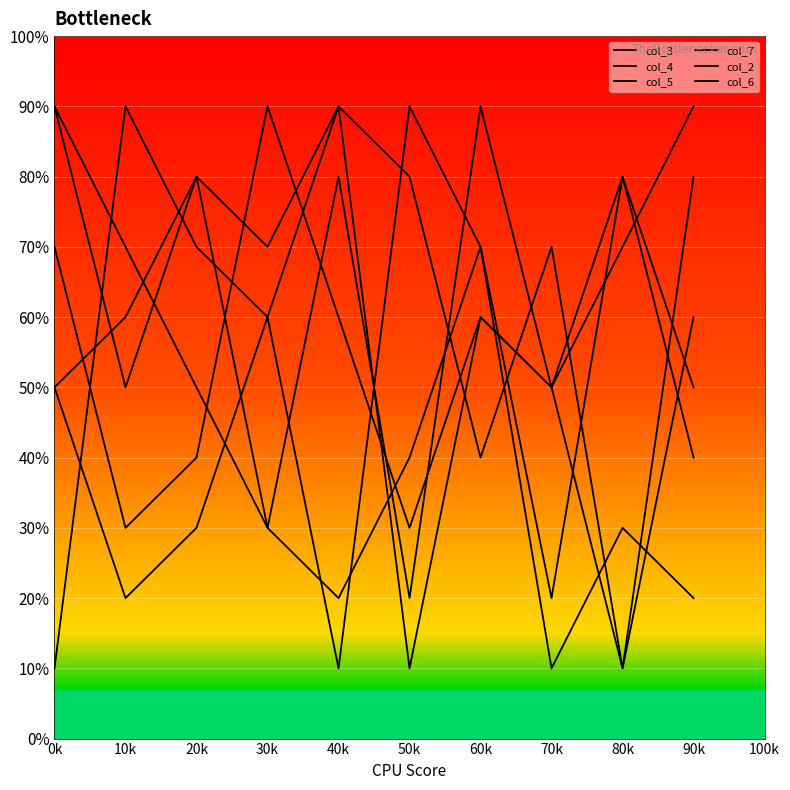

How many lines are shown in the chart?

6